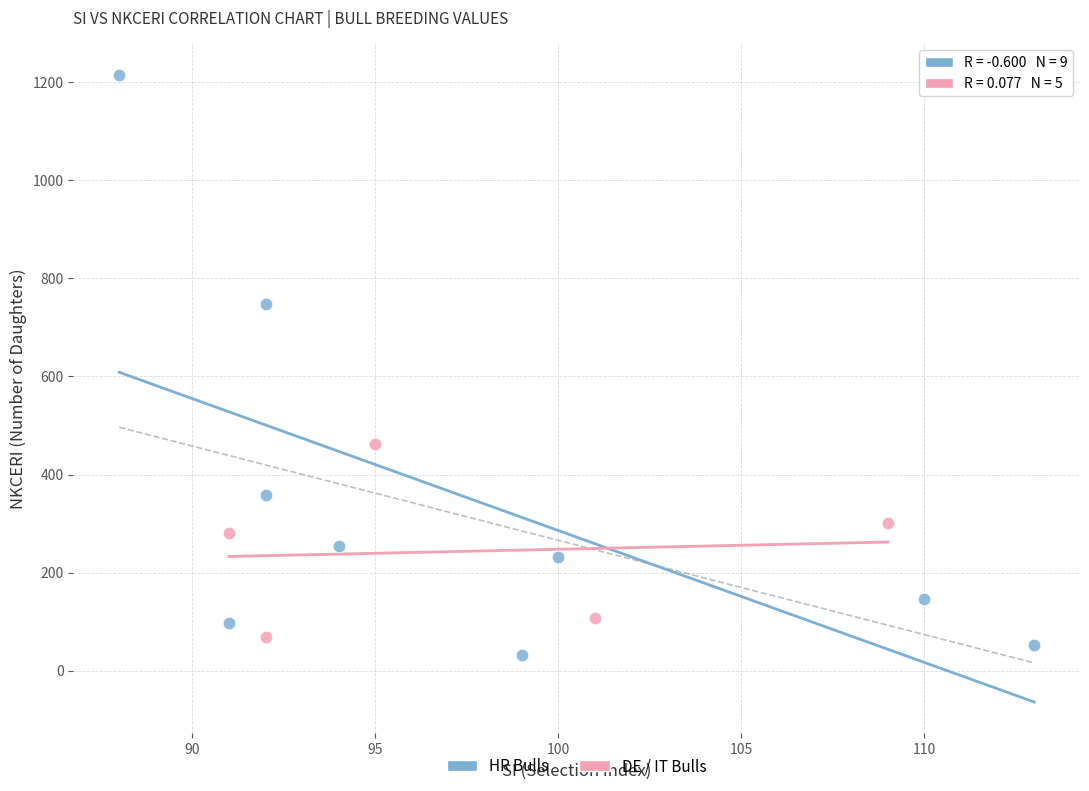

Which series has the widest spread of Y values?

HR Bulls